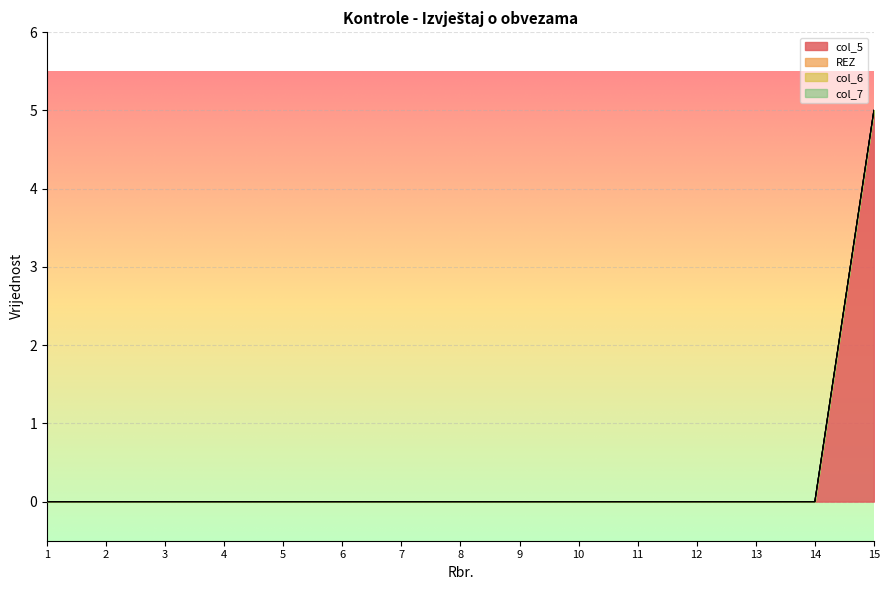

Which category has the lowest value in the col_5 series?

1